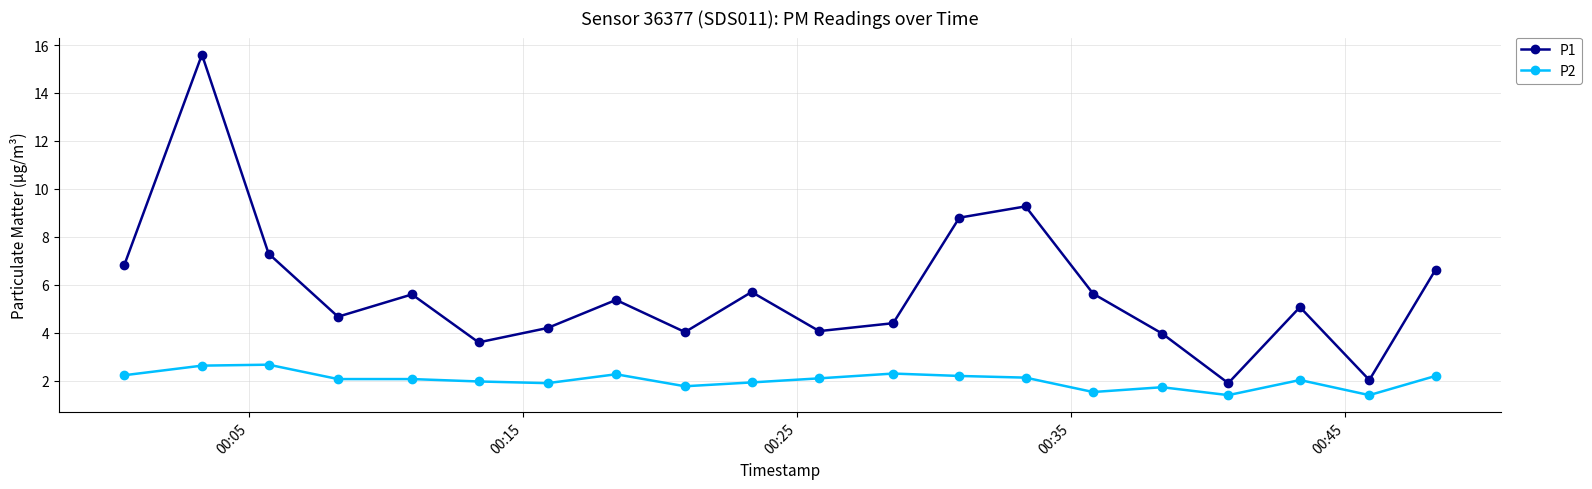

What is the smallest value displayed?

1.4